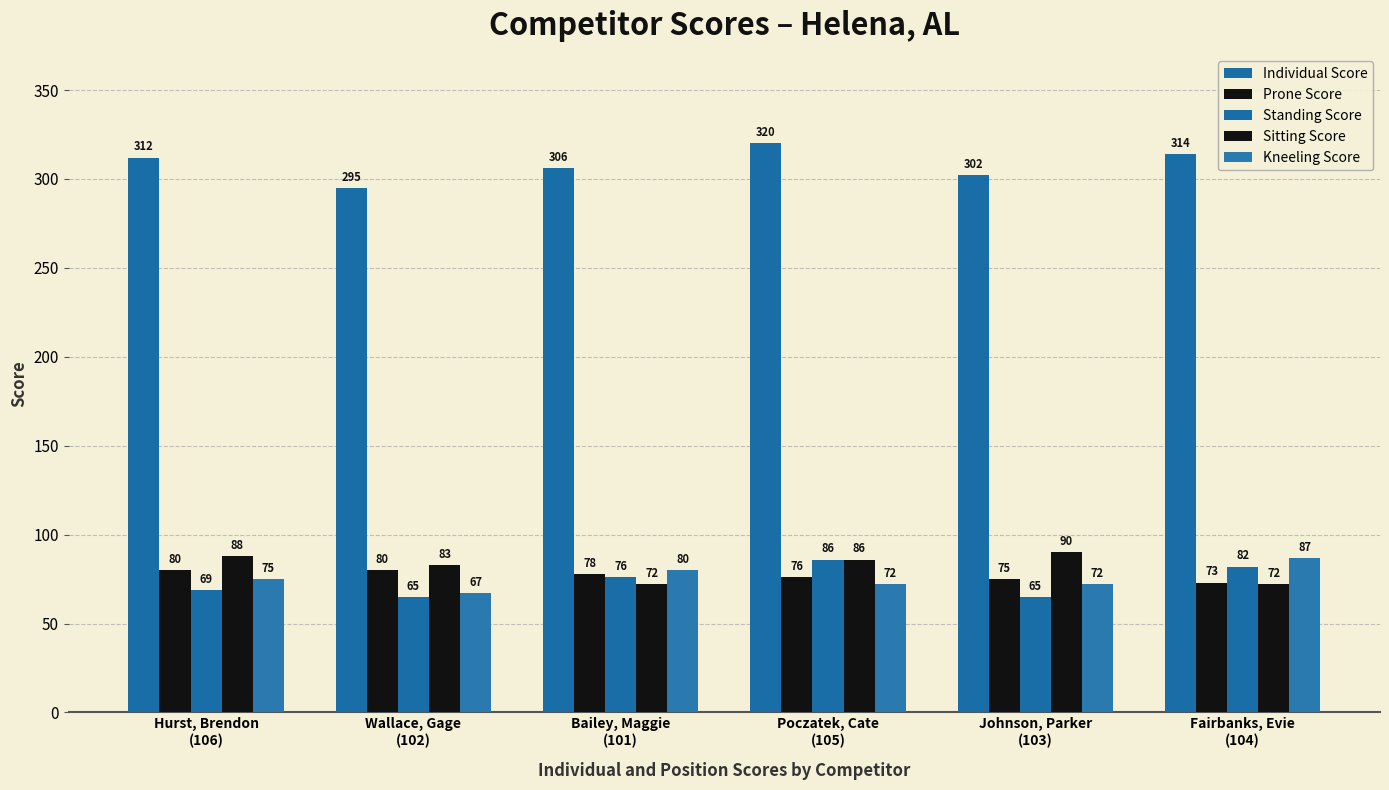

How many data points does each series have?

6